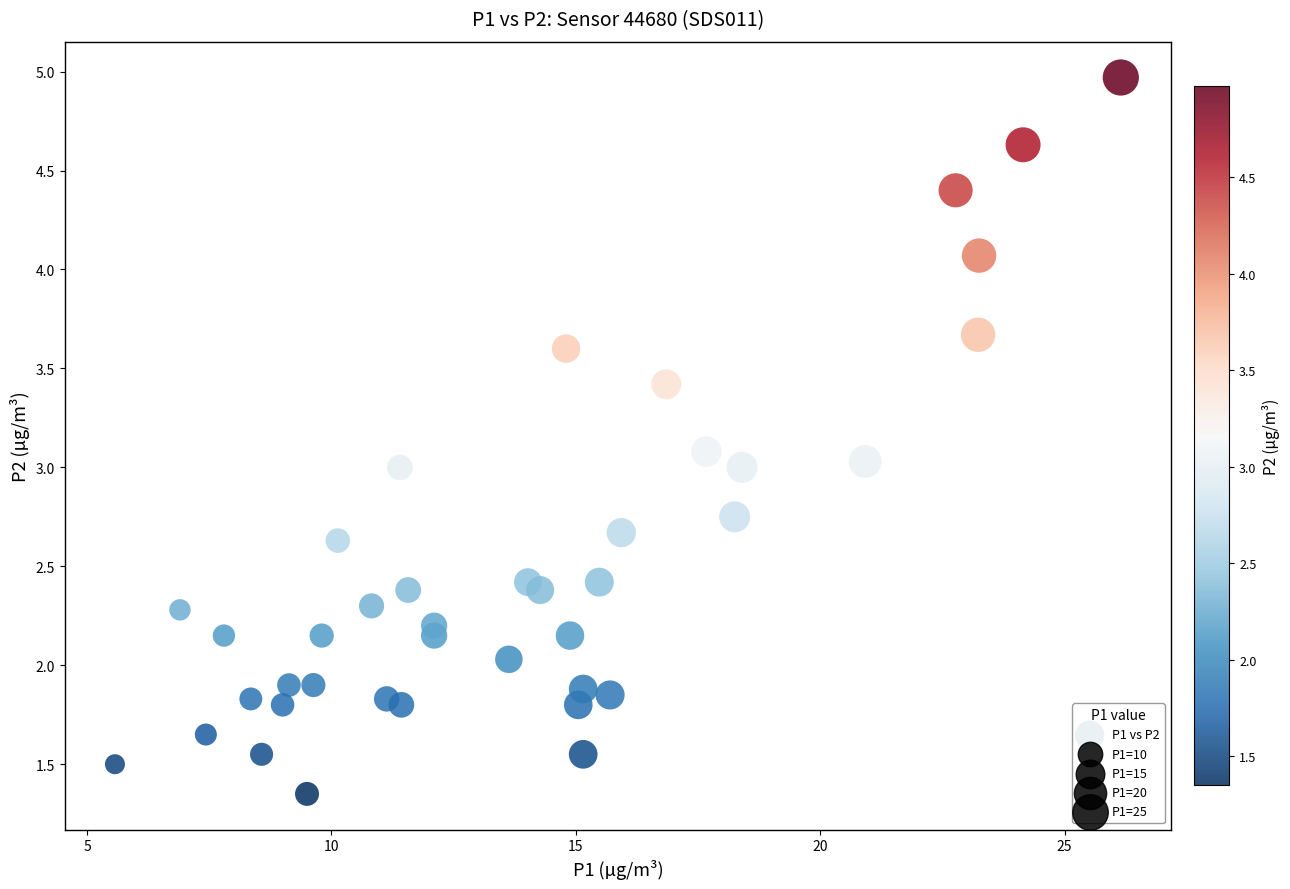

What is the range of X values (max minus min)?

20.6